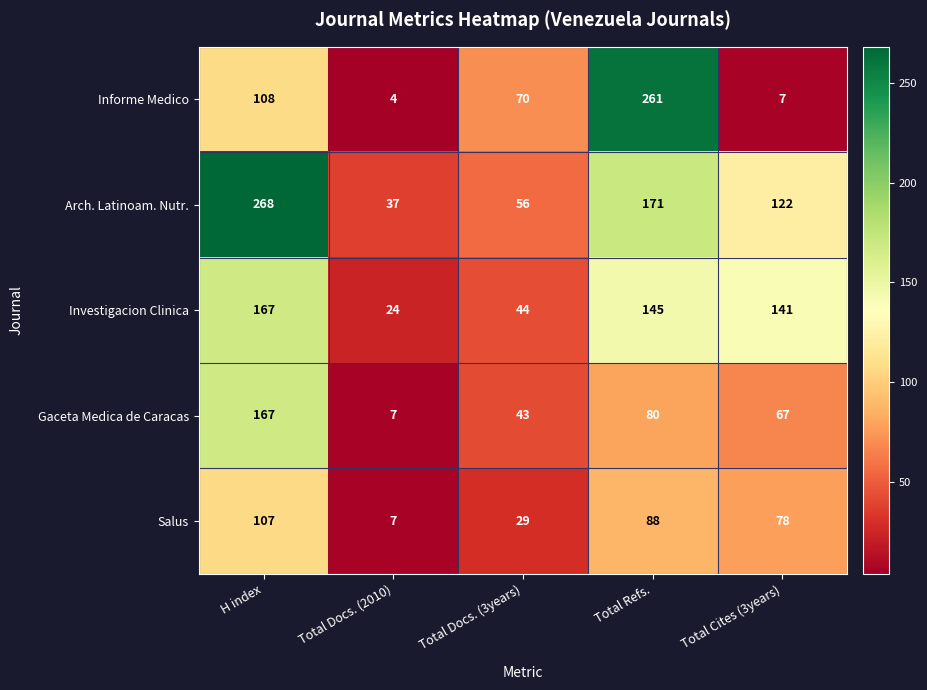

At Total Docs. (3years), list the series in order from smallest to largest.

Salus, Gaceta Medica de Caracas, Investigacion Clinica, Arch. Latinoam. Nutr., Informe Medico